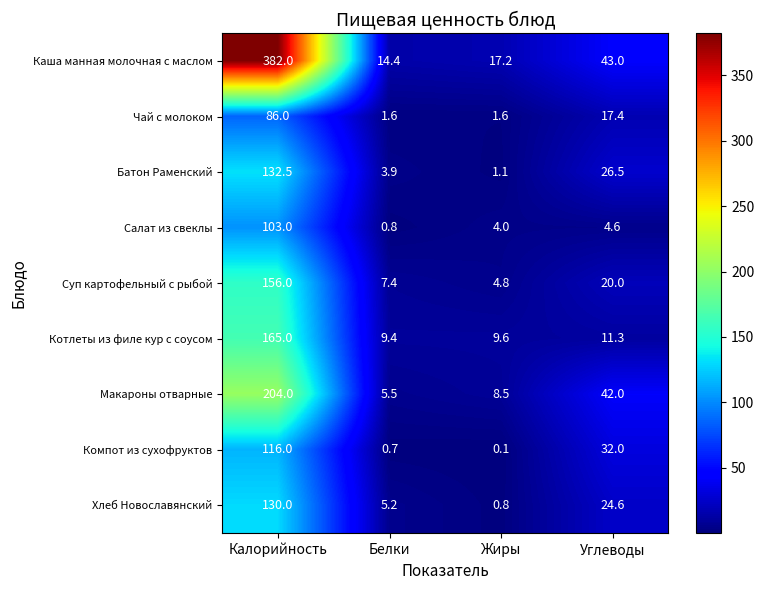

What is the sum of all Чай с молоком values?

106.6